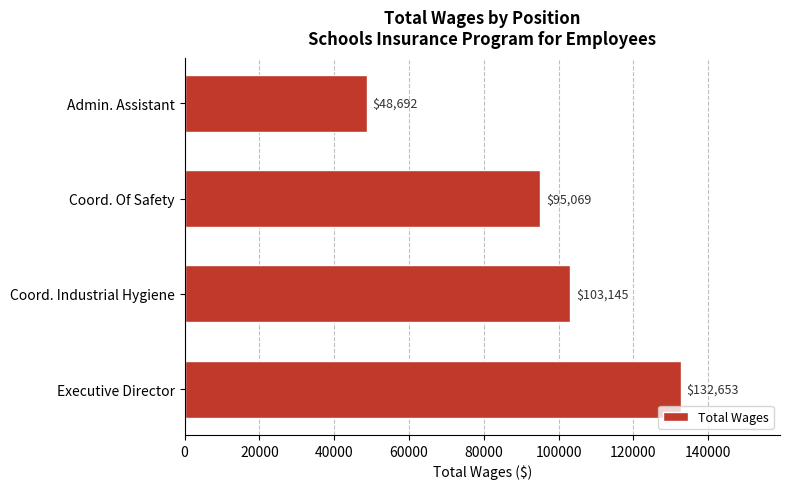

What is the difference between the second highest and minimum values?

54453